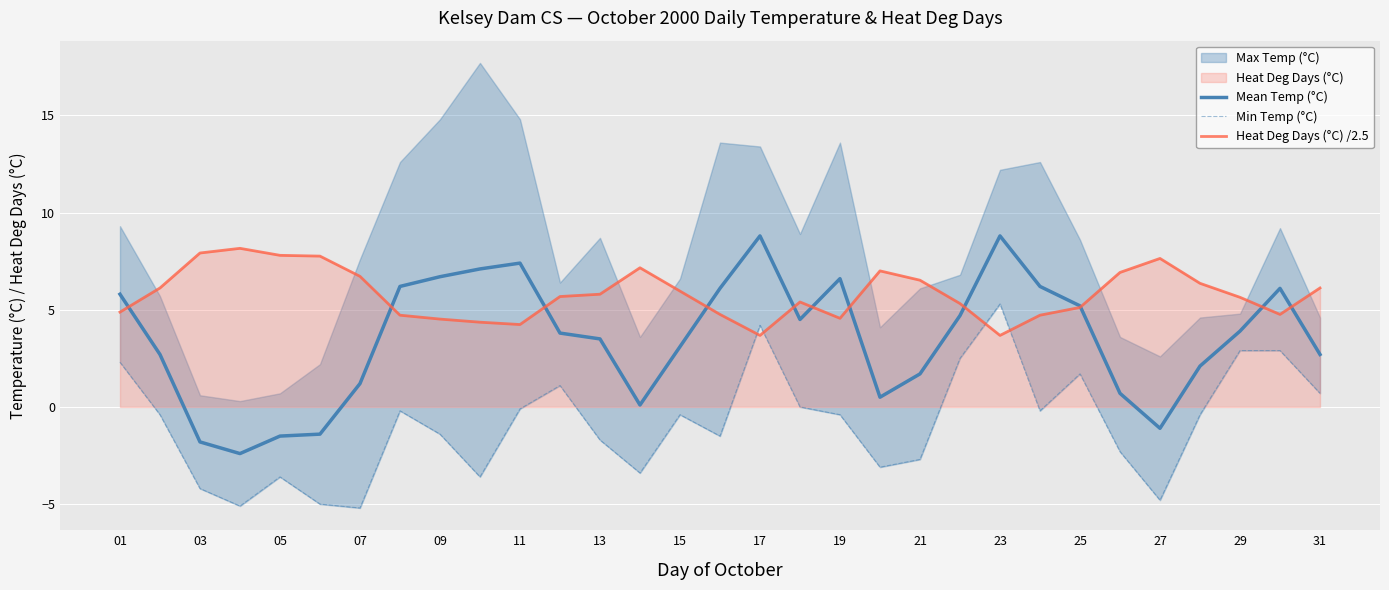

Is it true that Heat Deg Days (°C) /2.5 equals 4.2 at 11?

True